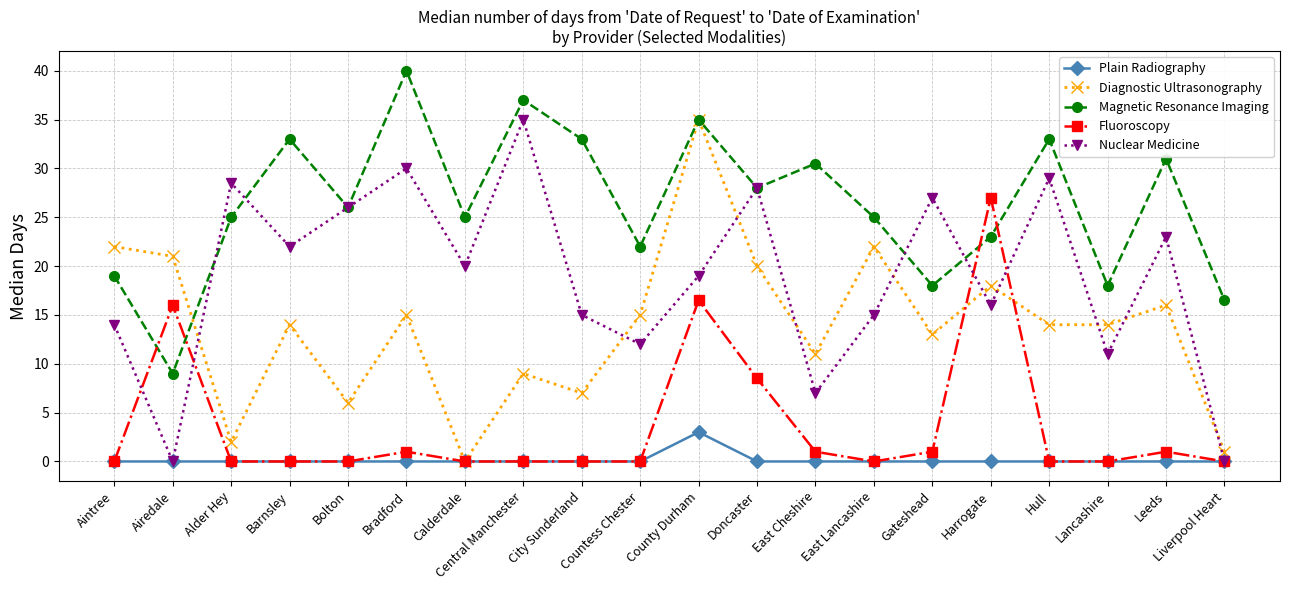

True or false: Plain Radiography and Magnetic Resonance Imaging cross at least once.

False